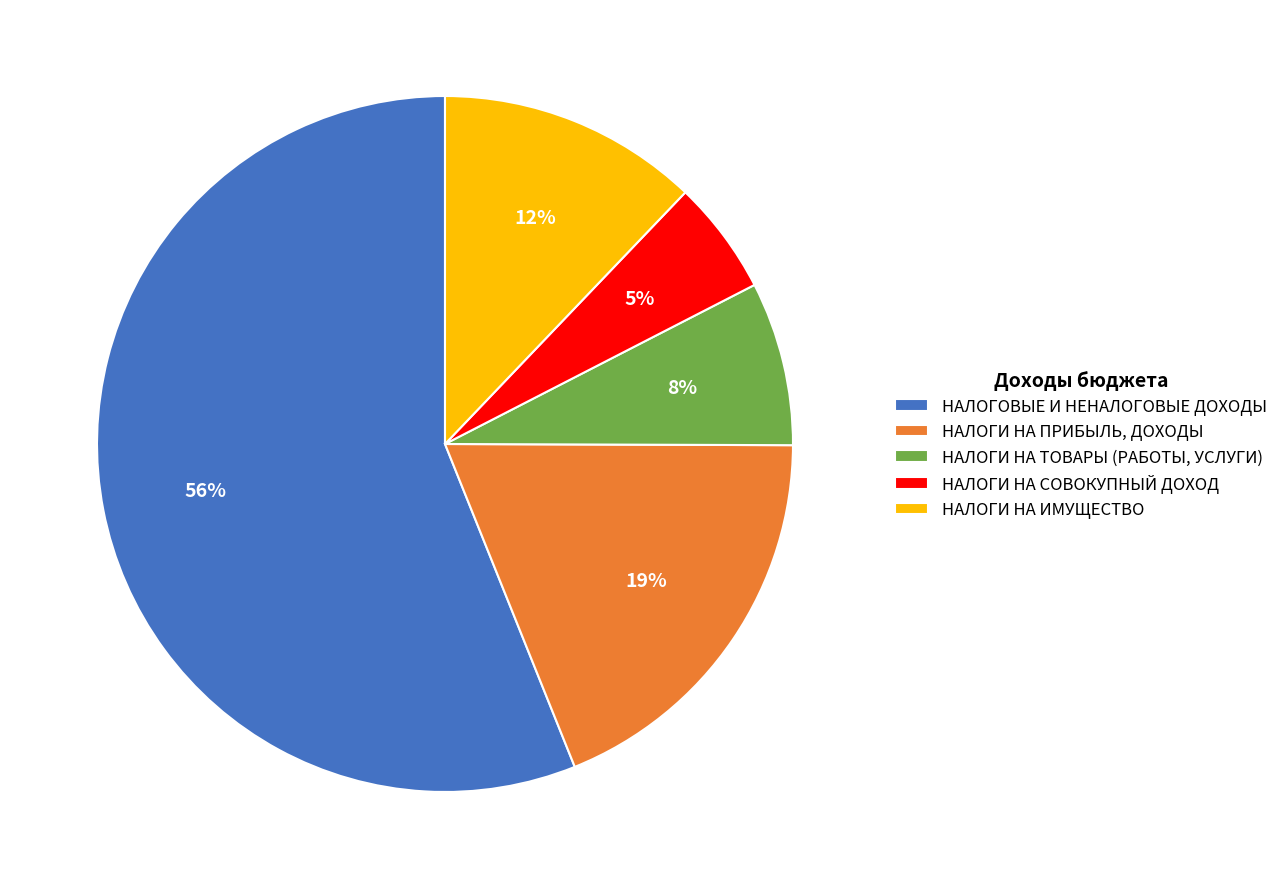

Combined, do НАЛОГИ НА ПРИБЫЛЬ, ДОХОДЫ and НАЛОГИ НА ТОВАРЫ (РАБОТЫ, УСЛУГИ) account for over 50%?

No